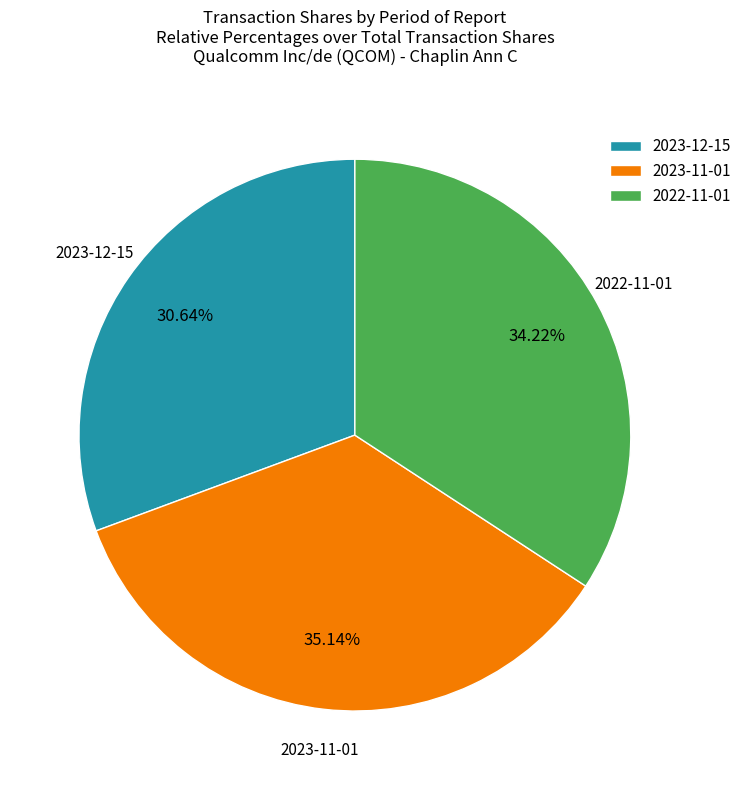

To the nearest percent, what portion does 2022-11-01 represent?

34%